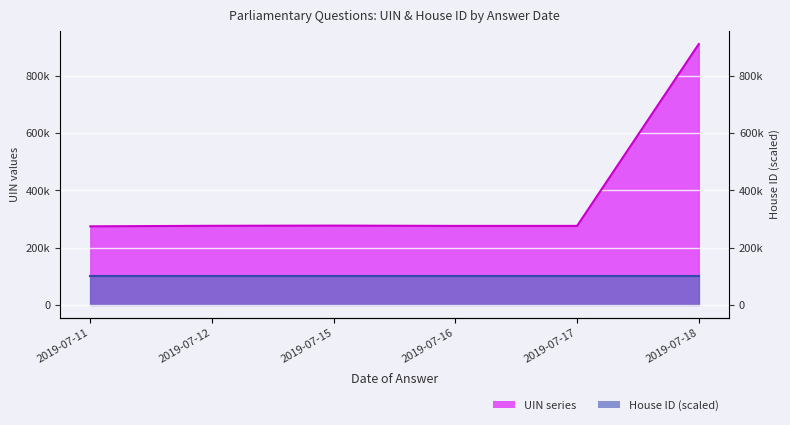

Where is the data nearest to the value 593348?

2019-07-15